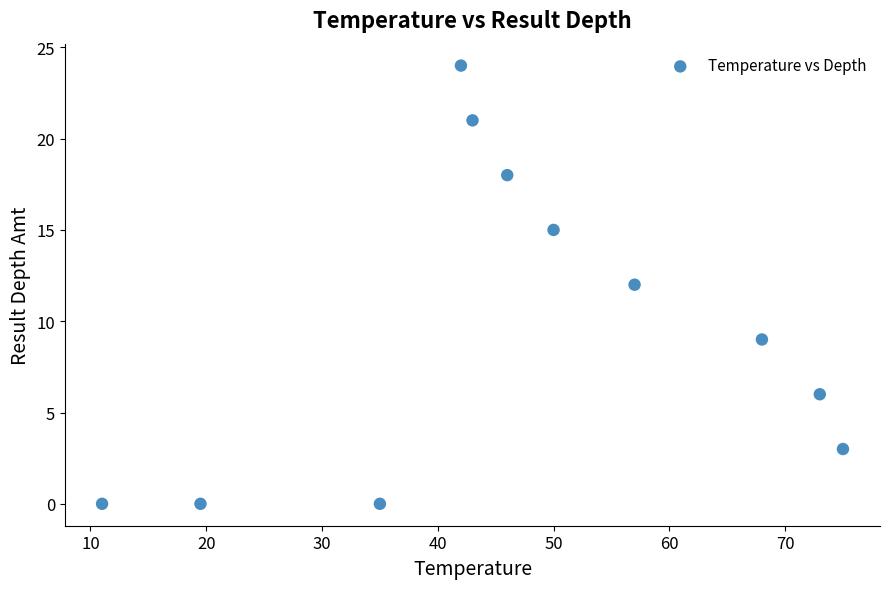

What is the range of Y values (max minus min)?

24